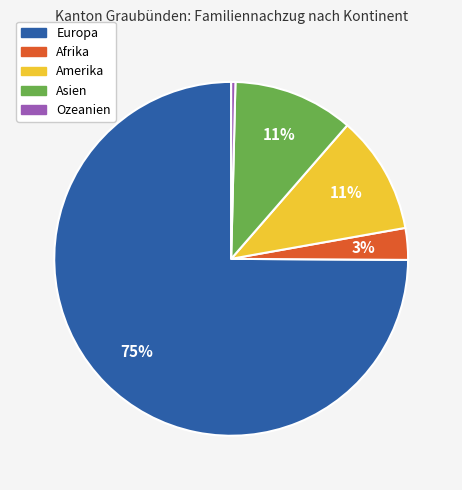

Approximately how many times larger is the value at Afrika compared to Asien?

0.3